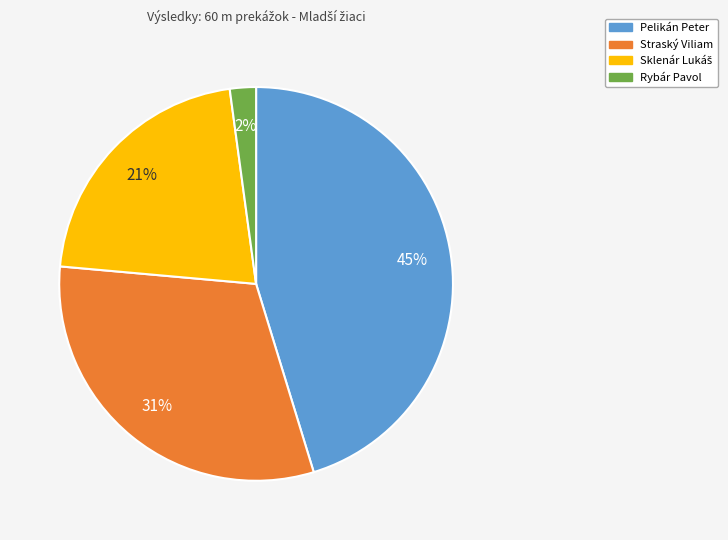

True or false: Pelikán Peter accounts for 39% of the total.

False